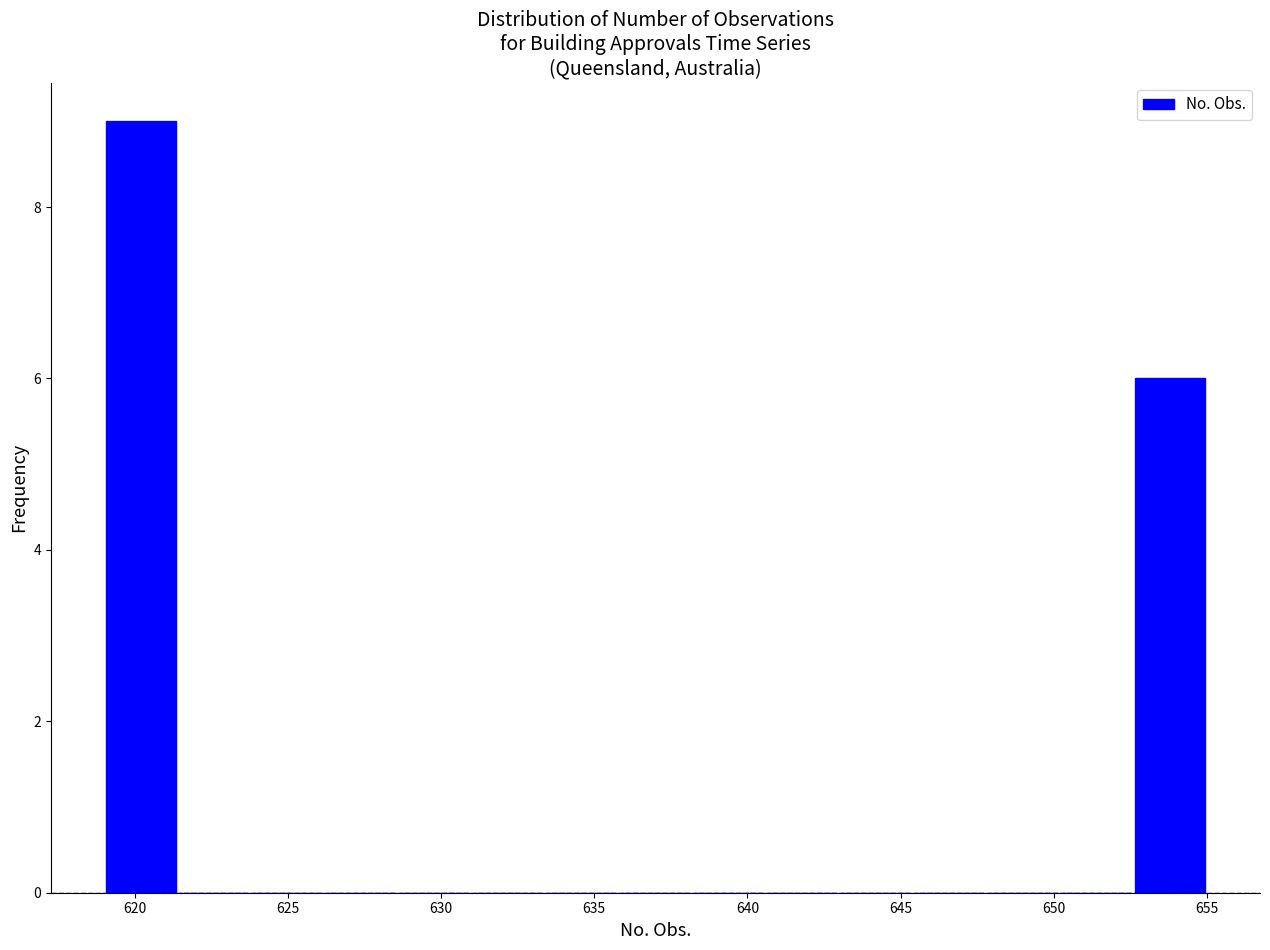

Reading left to right, list every bar in this chart as the range it spans on the x-axis followed by its height. Neither the bar edges nor the heights are printed on the chart, so give them approximately, as read against the axes.

619.0 to 621.4: 9
621.4 to 623.8: 0
623.8 to 626.2: 0
626.2 to 628.6: 0
628.6 to 631.0: 0
631.0 to 633.4: 0
633.4 to 635.8: 0
635.8 to 638.2: 0
638.2 to 640.6: 0
640.6 to 643.0: 0
643.0 to 645.4: 0
645.4 to 647.8: 0
647.8 to 650.2: 0
650.2 to 652.6: 0
652.6 to 655.0: 6